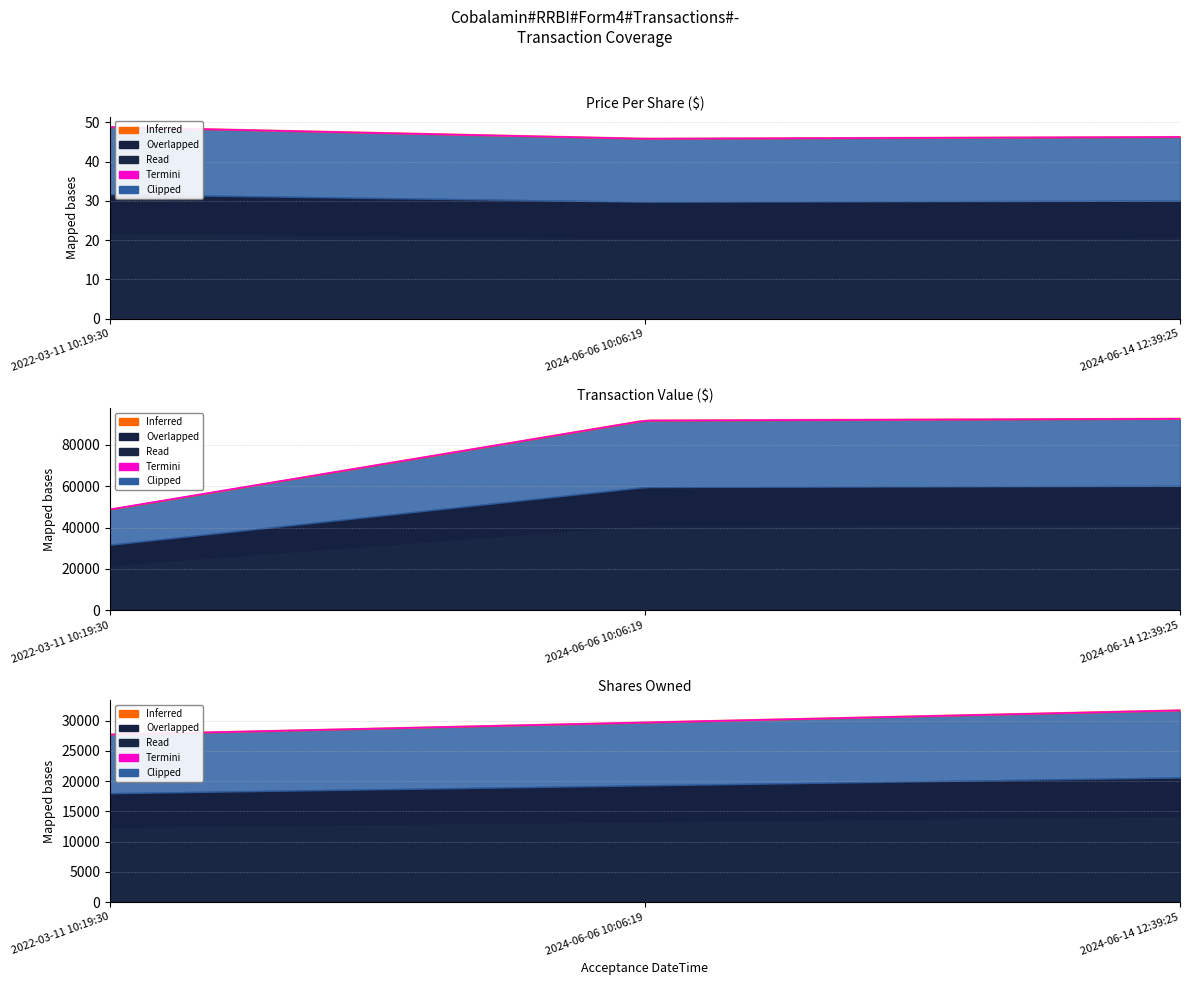

How many data points does each series have?

3